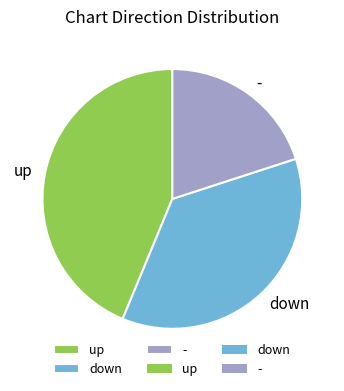

The - slice represents 20% of the pie. True or false?

True